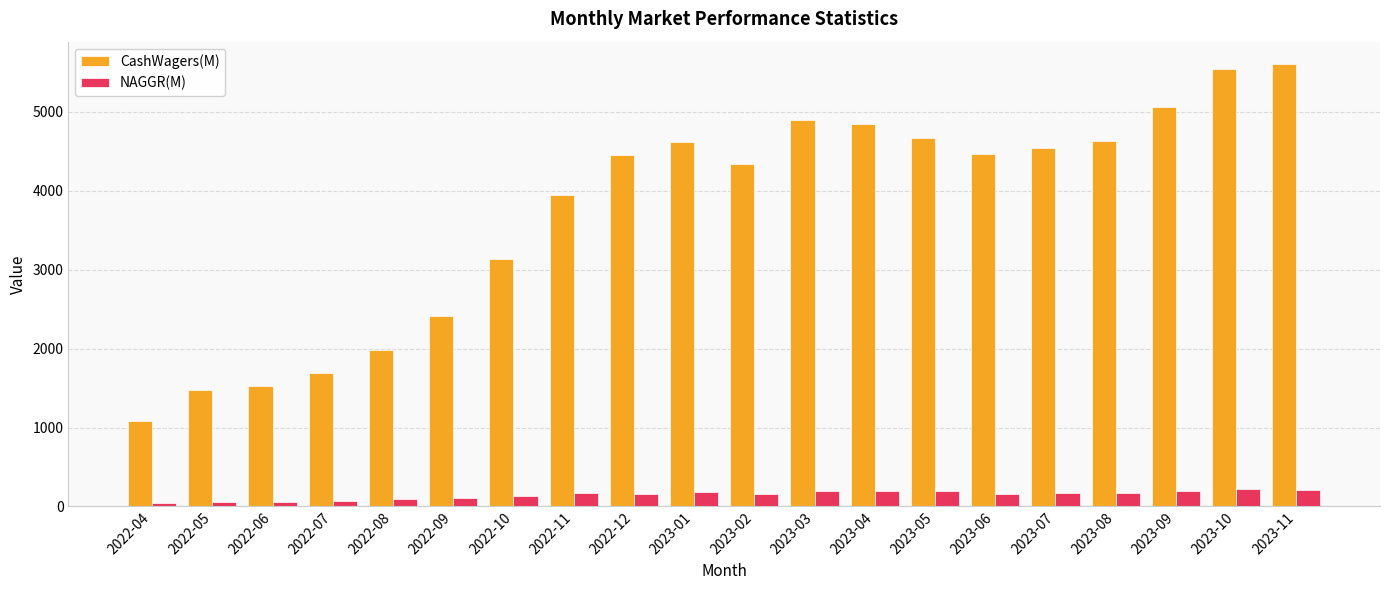

Which series has the largest total across all categories?

CashWagers(M)